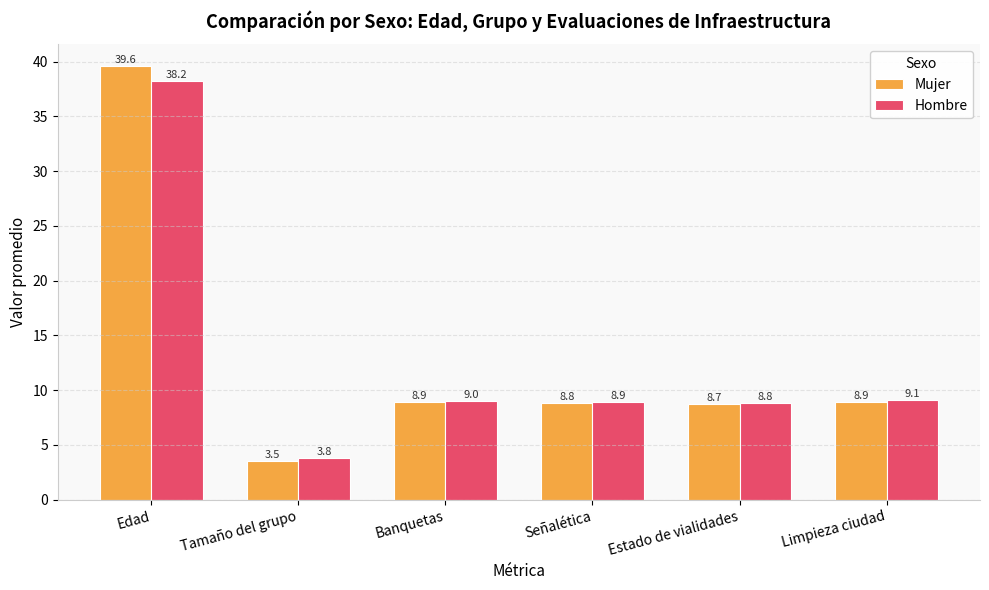

Read the Hombre value at Tamaño del grupo.

3.8